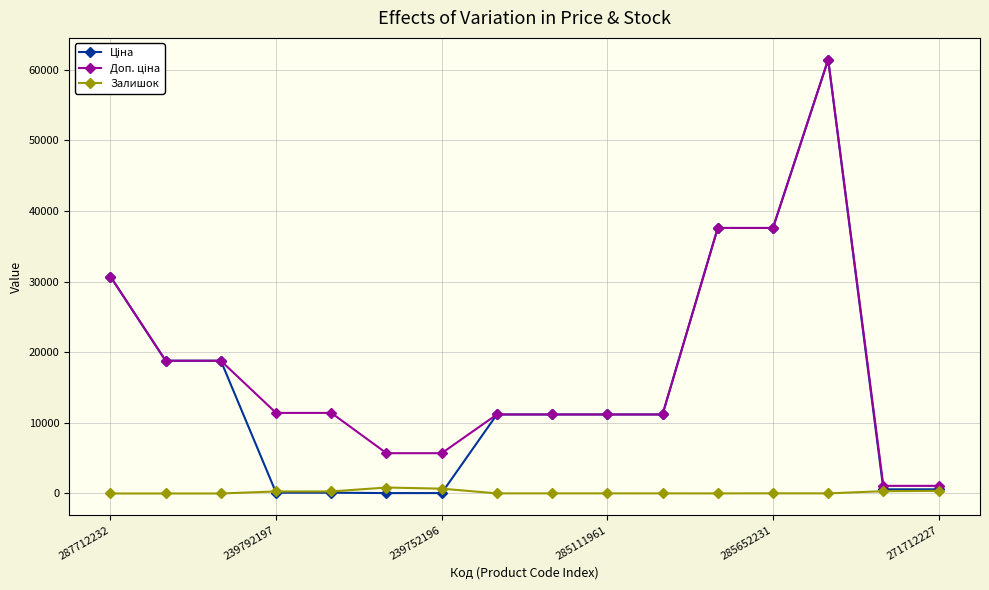

At how many categories does at least one series exceed 7063?

12